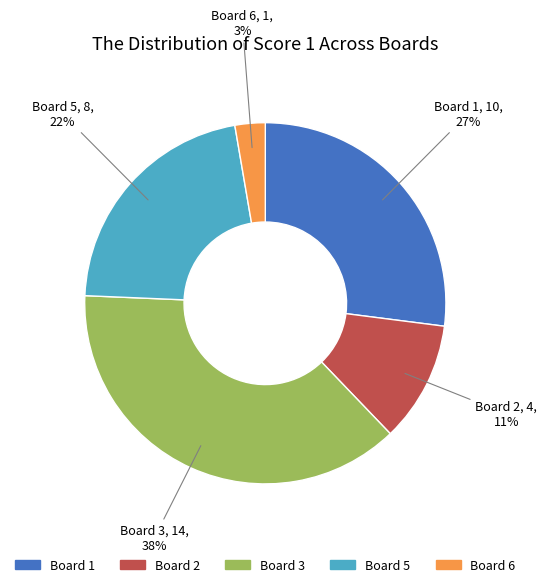

Does any single category account for the majority?

No